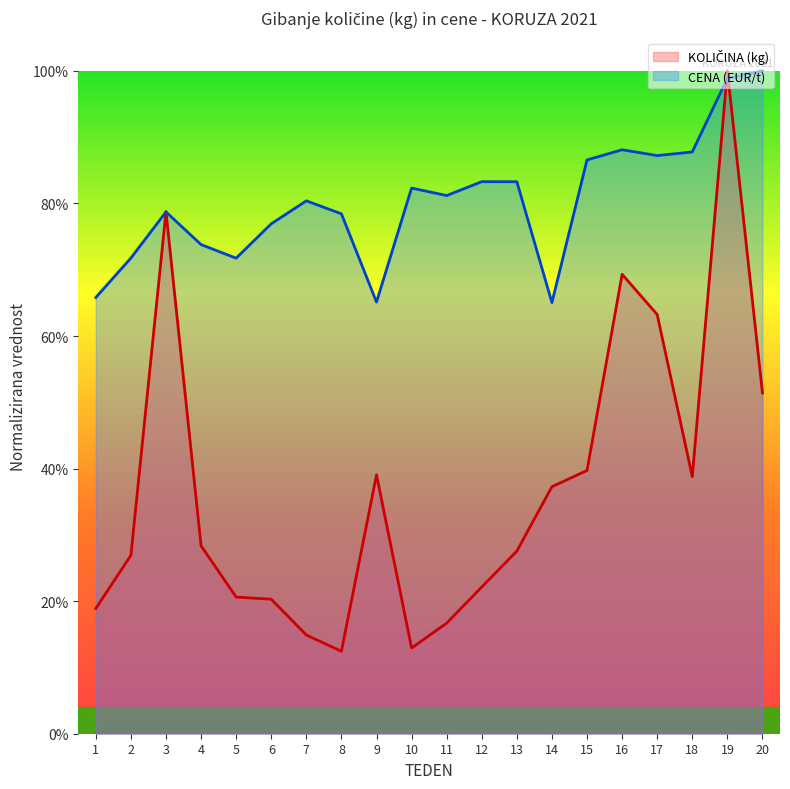

After their last crossing, which series has the higher values: CENA or KOLIČINA (kg)?

CENA